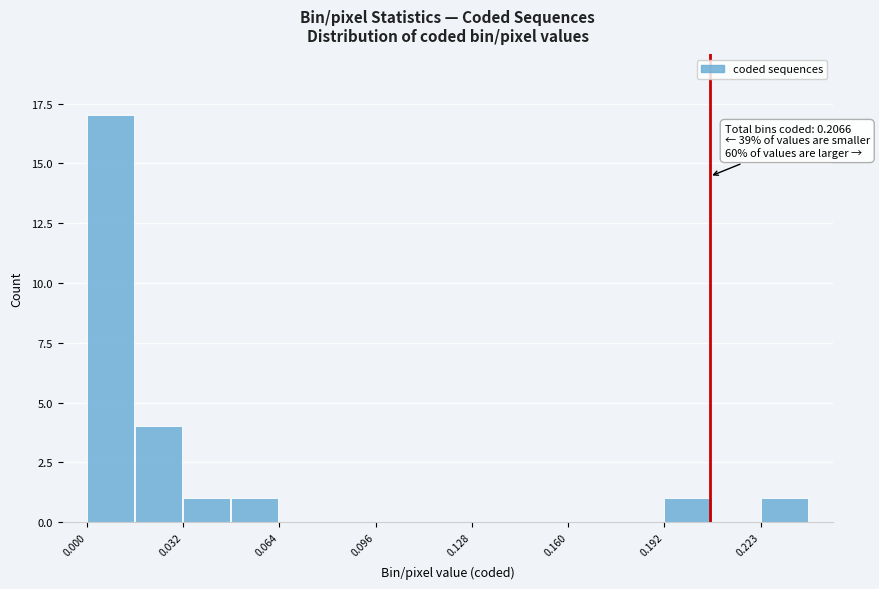

Around what value on the x-axis is the tallest bar? Give the approximate position of its centre, as read against the axis.

0.010